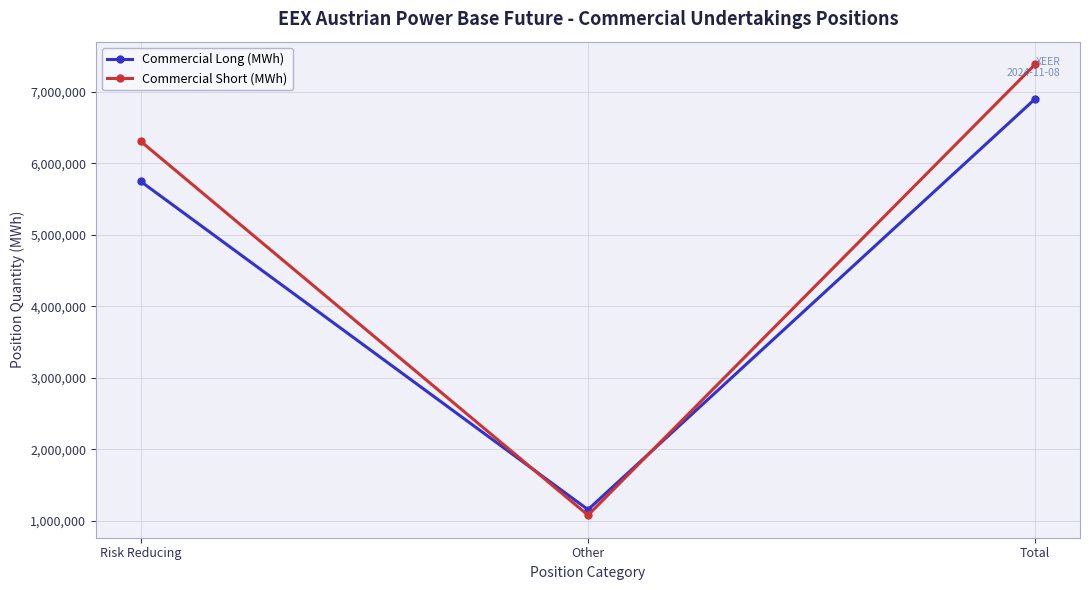

Read the Commercial Short (MWh) value at Total.

7388827